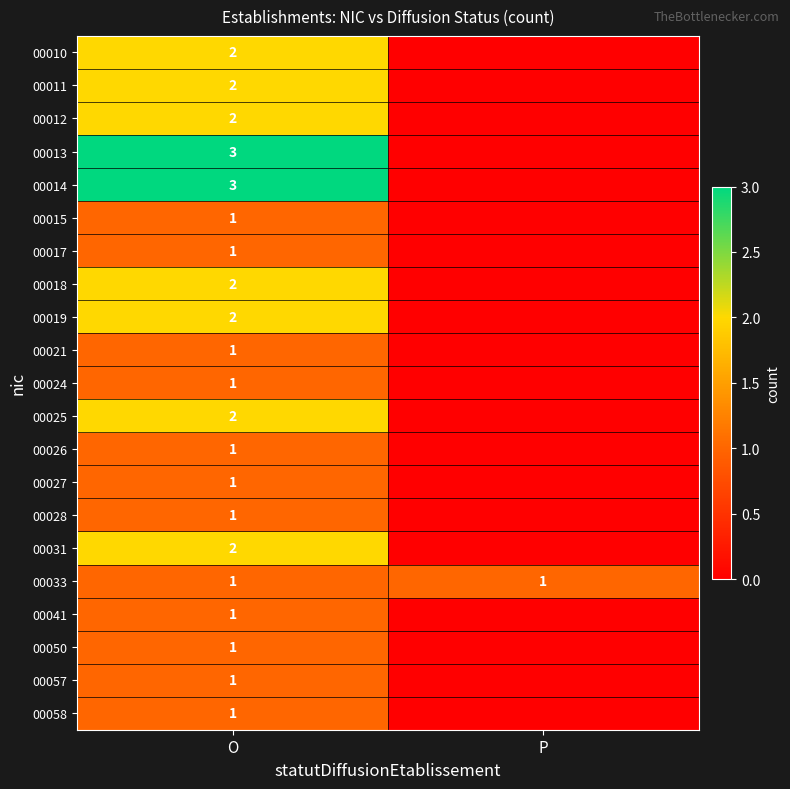

At which category does the chart reach its peak across all series?

O